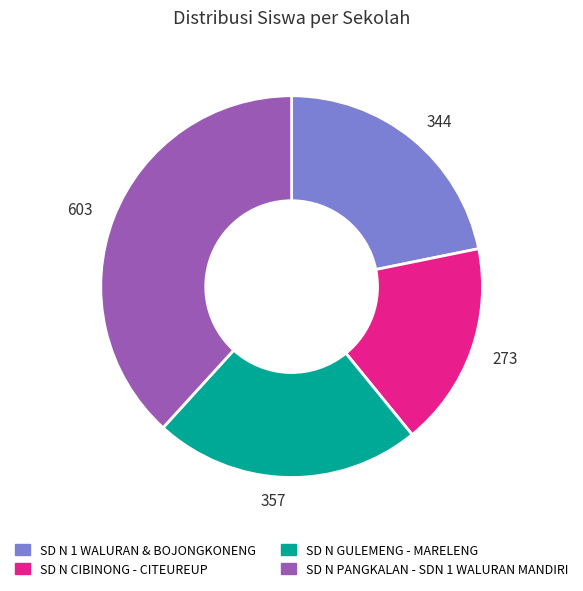

Is the sum of 344 and 273 greater than half?

No